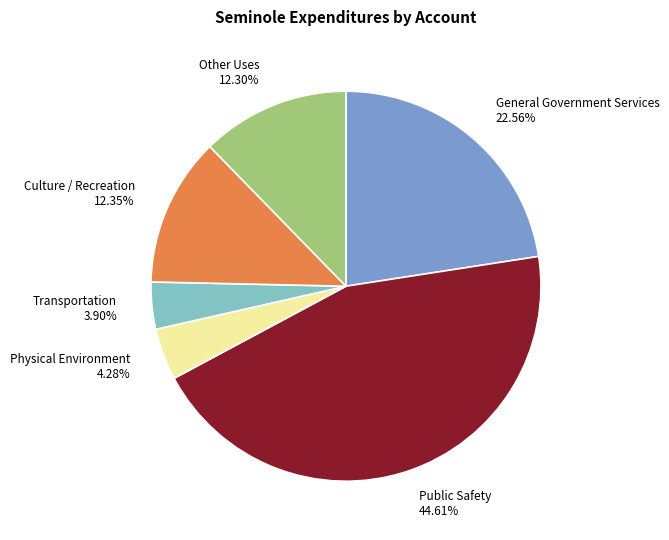

To the nearest percent, what portion does General Government Services represent?

23%